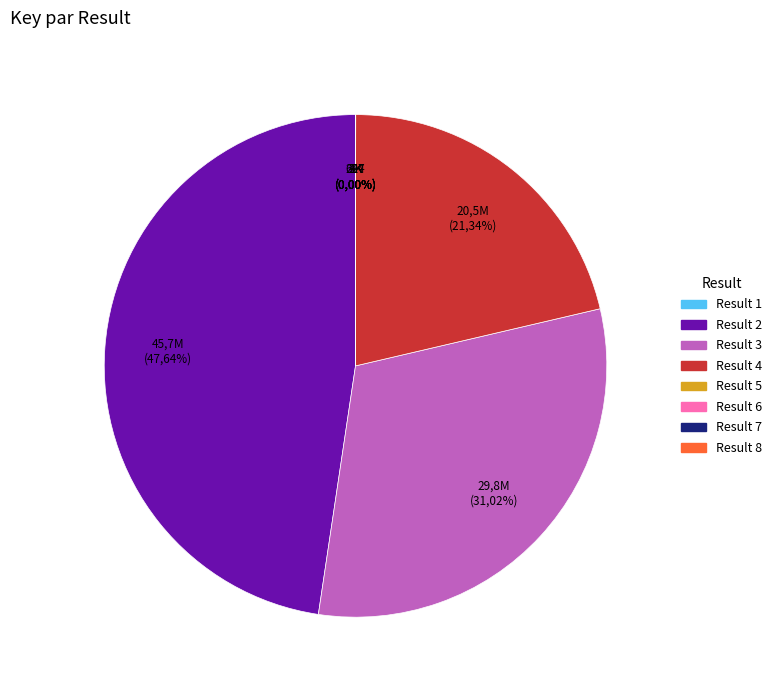

How many segments does this pie chart have?

8